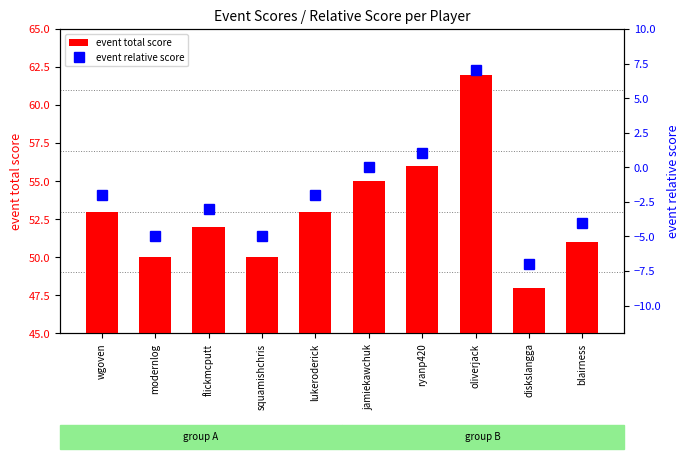

What is the difference between the maximum and second lowest values in the event relative score series?

12